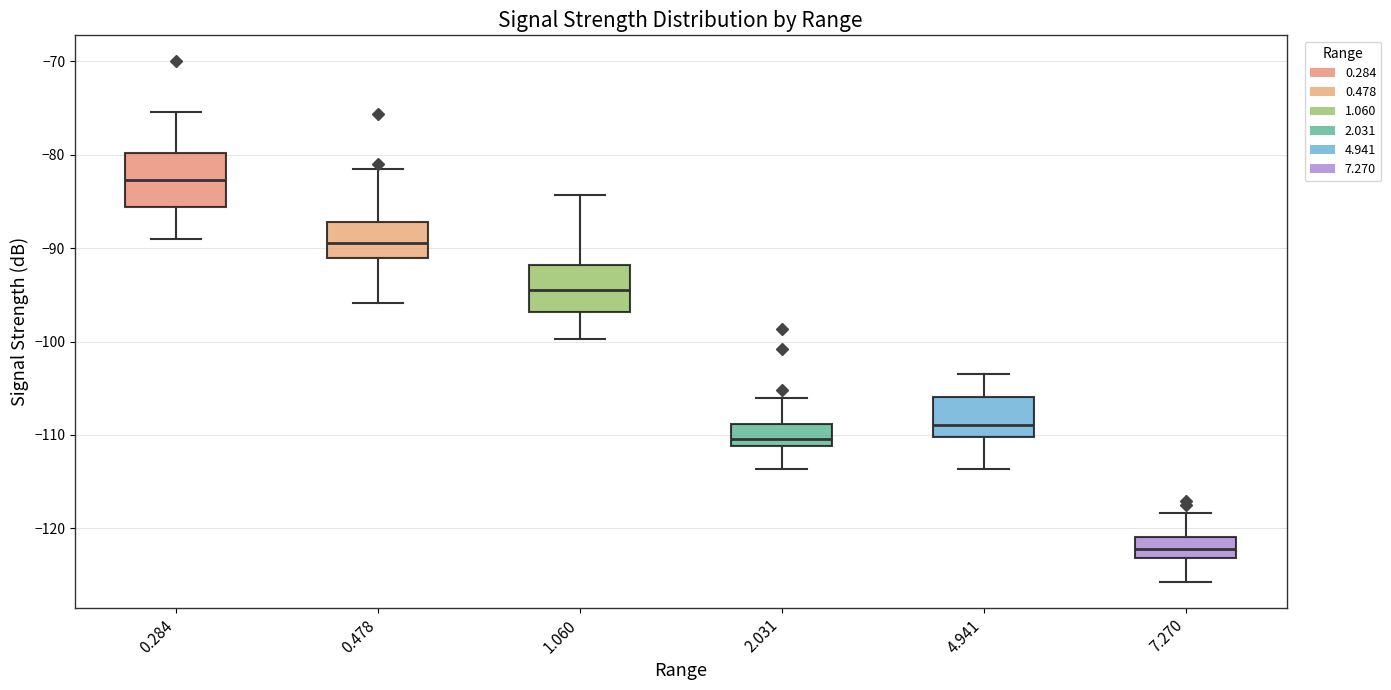

Which box's median line is the lowest?

7.270